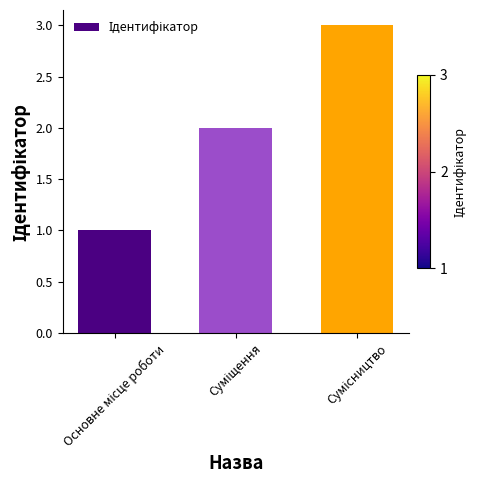

What is the maximum value shown in the chart?

3